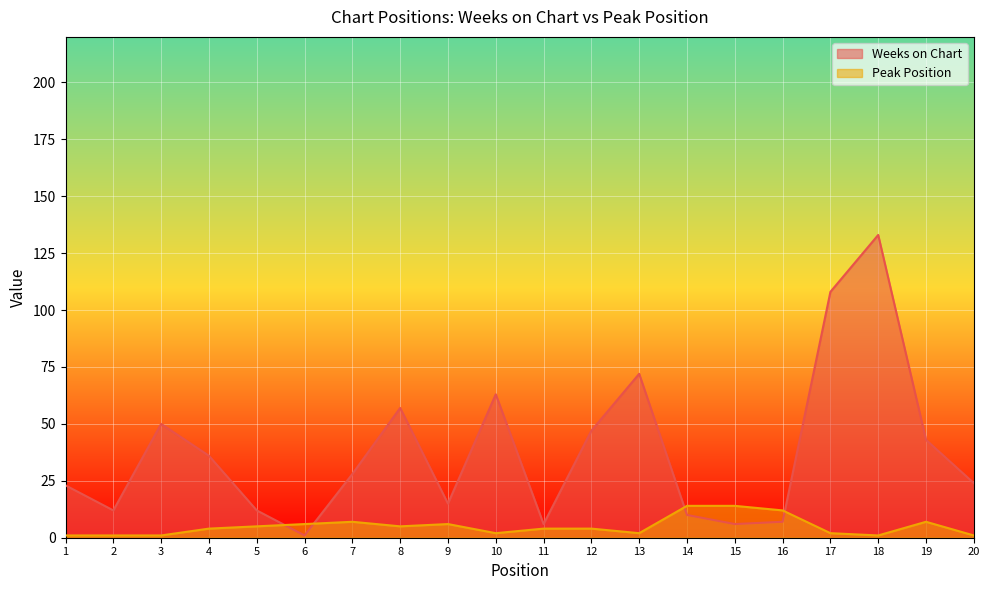

In Weeks on Chart, how many points are lower than both neighbors (excluding endpoints)?

5